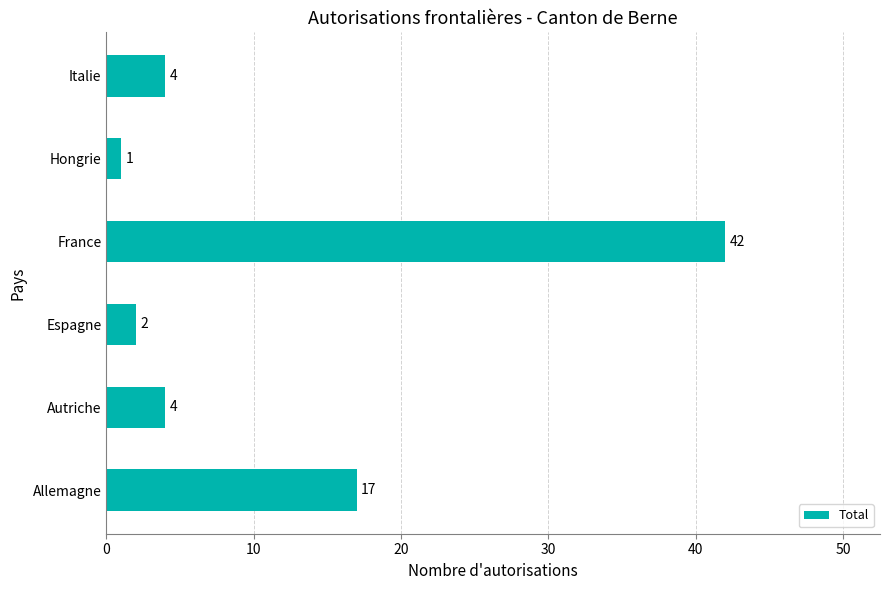

The chart shows a value of 2 at Italie. True or false?

False